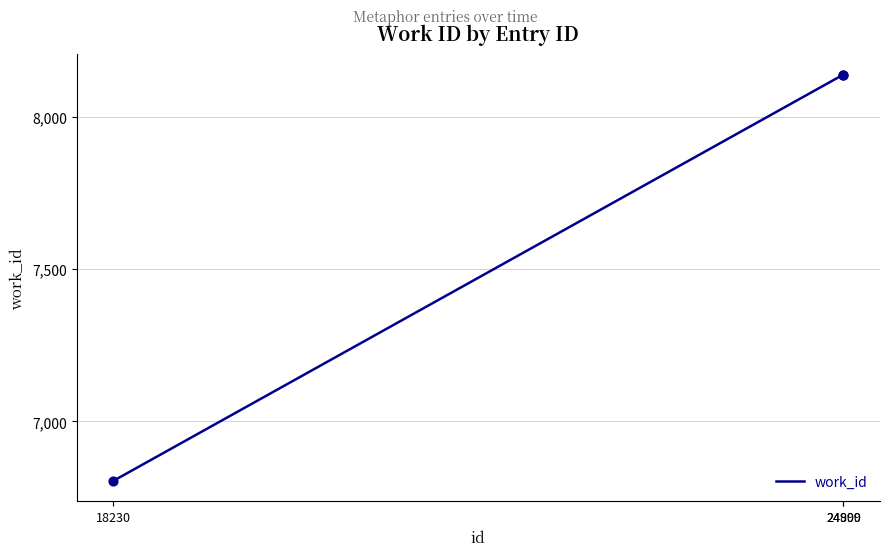

Approximately how many times larger is the value at 24899 compared to 18230?

1.2